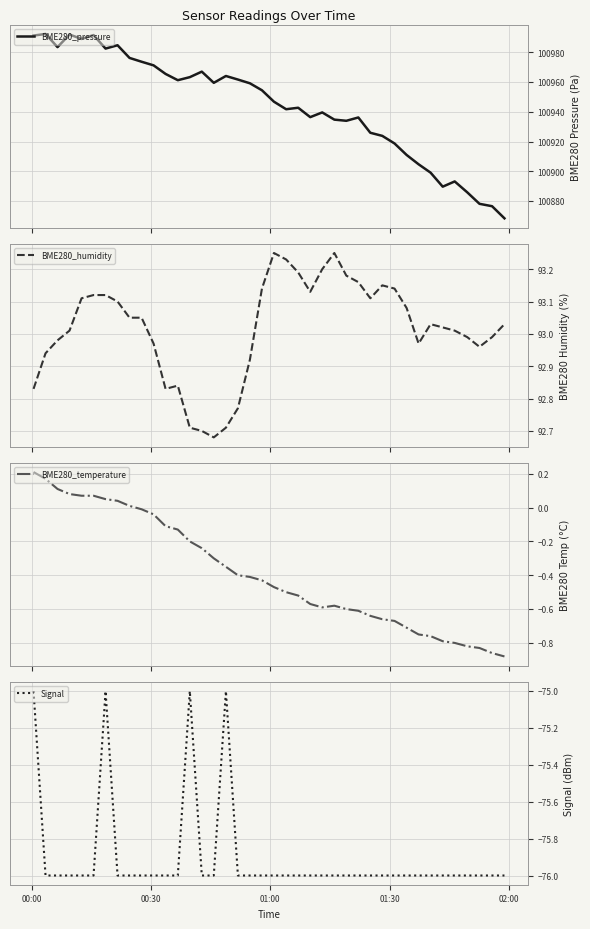

What is the maximum value for Signal?

-75